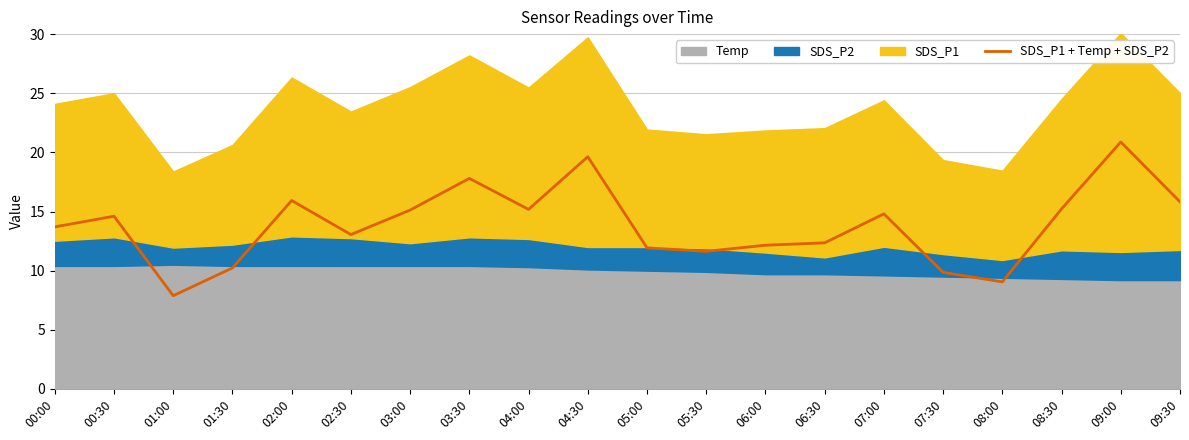

Where is the first local minimum?

01:00